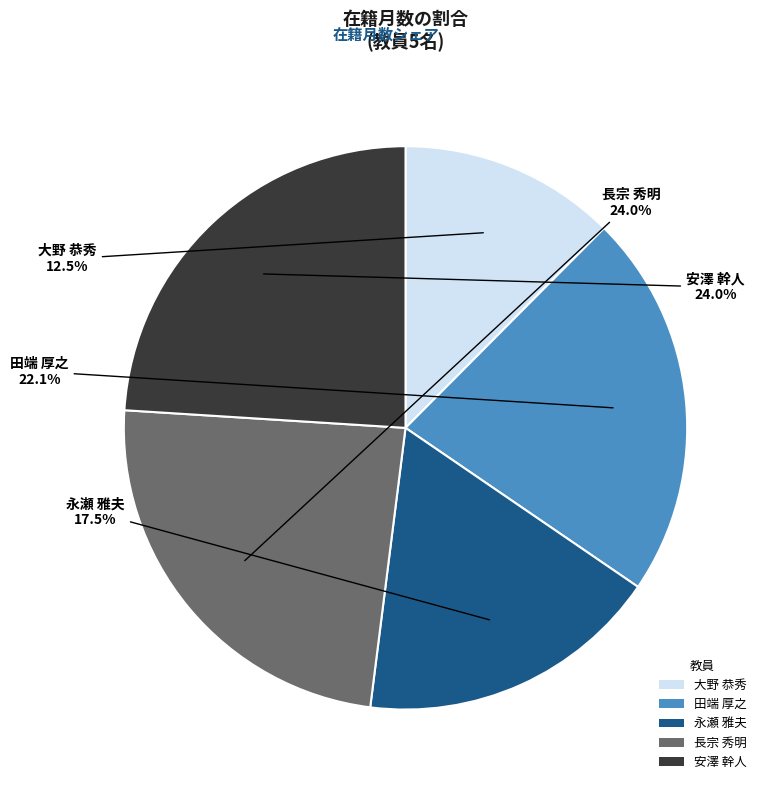

Does 安澤 幹人 represent more than half of the total?

No